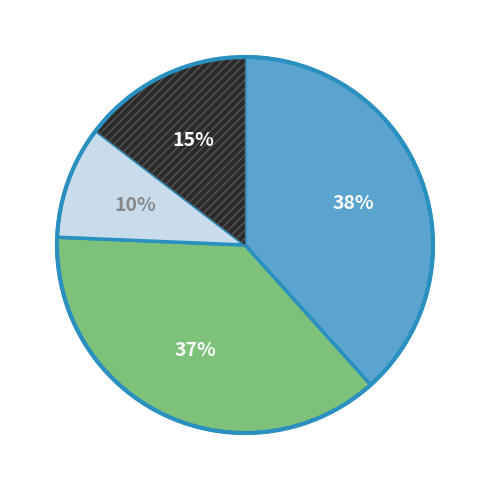

Is there a majority slice in this chart?

No